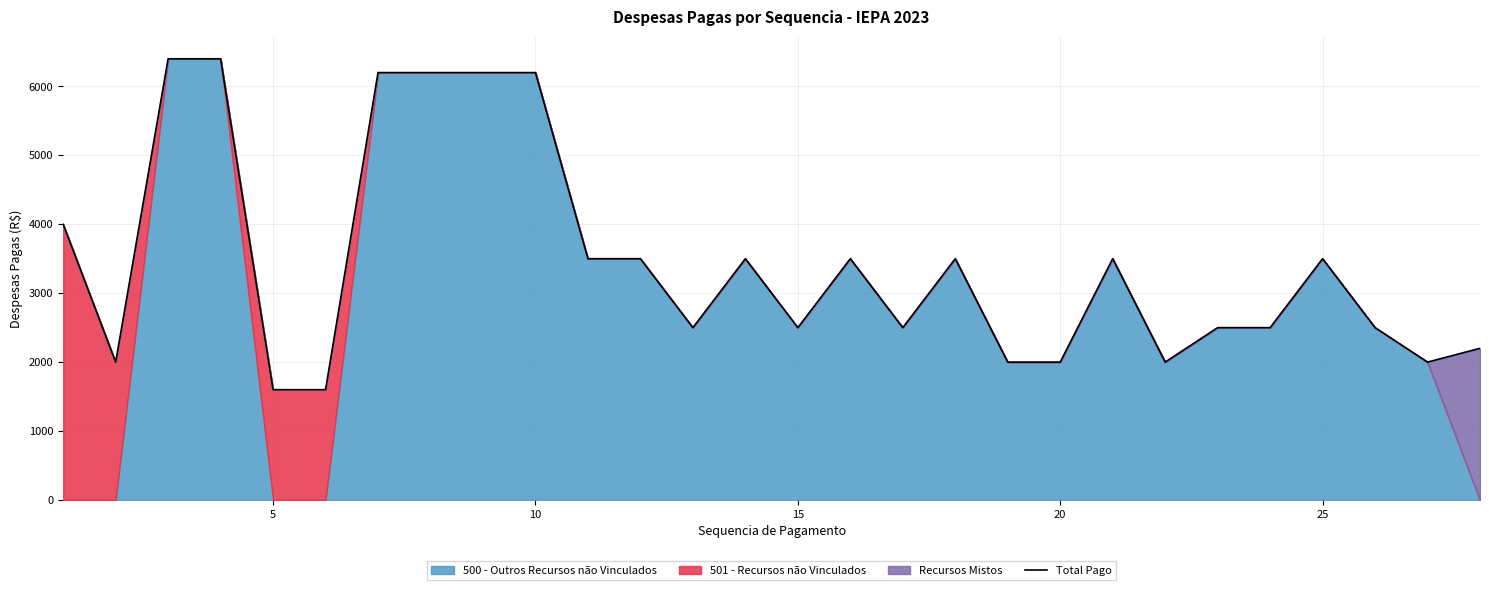

Is it true that the value at 20 is 2665?

False